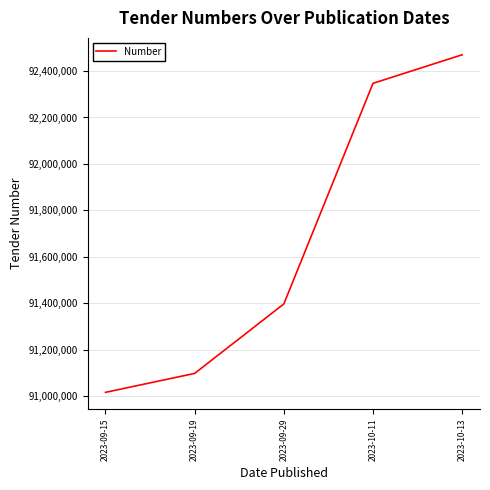

Is this an area chart (filled region under the line)?

No